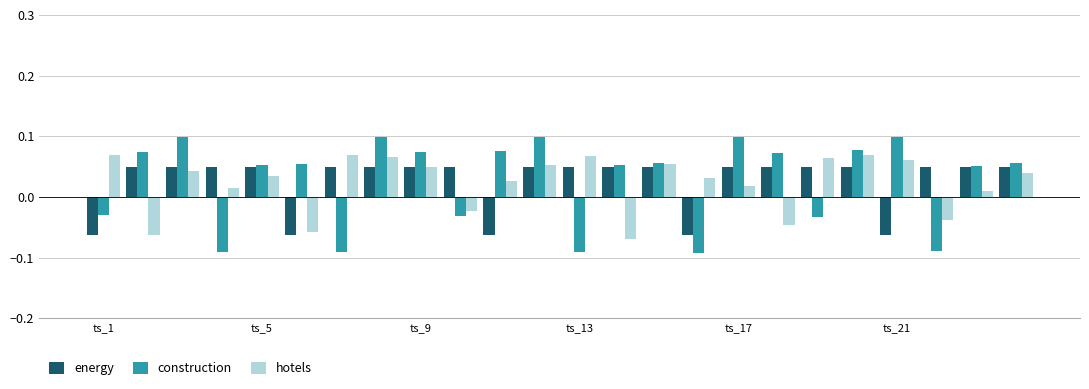

What is the sum of all construction values?

0.6